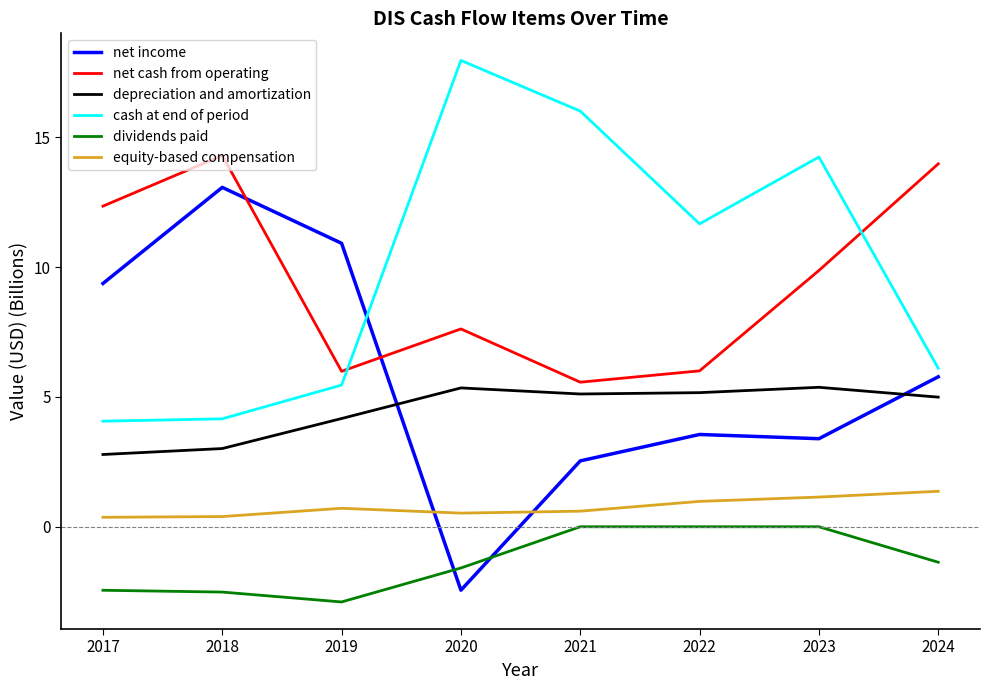

Is this an area chart (filled region under the line)?

No